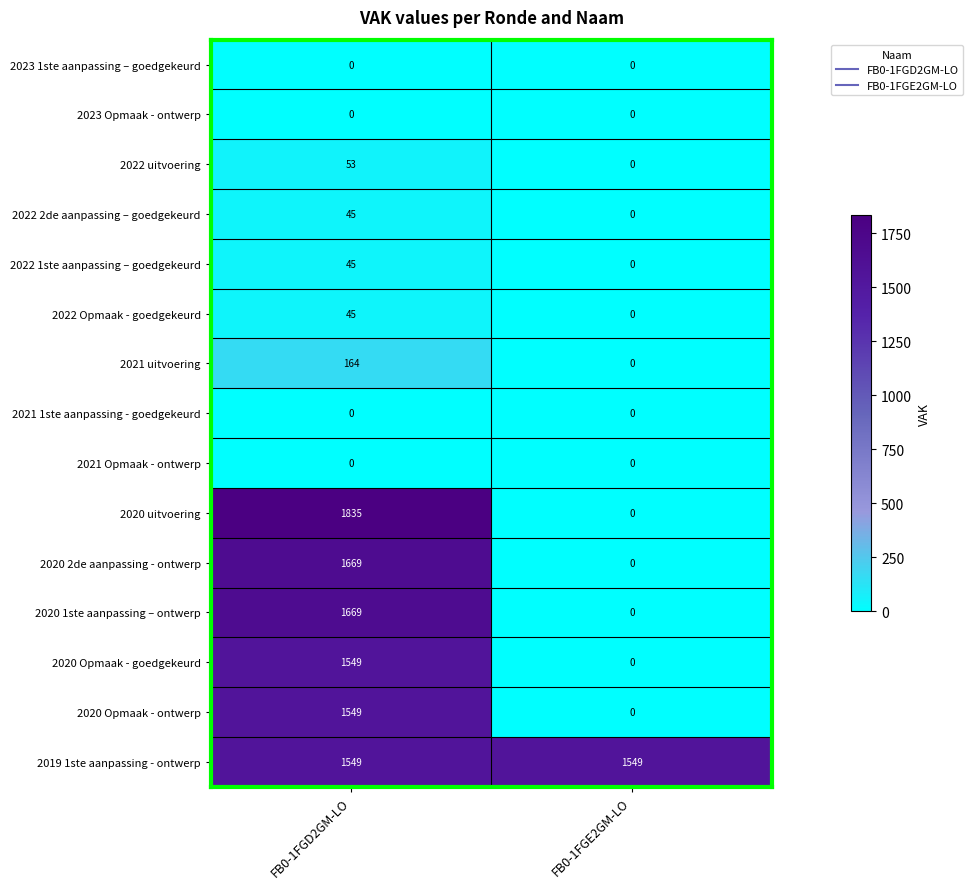

Reading left to right, what are all the values shown in this chart?

2023 1ste aanpassing – goedgekeurd: FB0-1FGD2GM-LO=0	FB0-1FGE2GM-LO=0
2023 Opmaak - ontwerp: FB0-1FGD2GM-LO=0	FB0-1FGE2GM-LO=0
2022 uitvoering: FB0-1FGD2GM-LO=53	FB0-1FGE2GM-LO=0
2022 2de aanpassing – goedgekeurd: FB0-1FGD2GM-LO=45	FB0-1FGE2GM-LO=0
2022 1ste aanpassing – goedgekeurd: FB0-1FGD2GM-LO=45	FB0-1FGE2GM-LO=0
2022 Opmaak - goedgekeurd: FB0-1FGD2GM-LO=45	FB0-1FGE2GM-LO=0
2021 uitvoering: FB0-1FGD2GM-LO=164	FB0-1FGE2GM-LO=0
2021 1ste aanpassing - goedgekeurd: FB0-1FGD2GM-LO=0	FB0-1FGE2GM-LO=0
2021 Opmaak - ontwerp: FB0-1FGD2GM-LO=0	FB0-1FGE2GM-LO=0
2020 uitvoering: FB0-1FGD2GM-LO=1835	FB0-1FGE2GM-LO=0
2020 2de aanpassing - ontwerp: FB0-1FGD2GM-LO=1669	FB0-1FGE2GM-LO=0
2020 1ste aanpassing – ontwerp: FB0-1FGD2GM-LO=1669	FB0-1FGE2GM-LO=0
2020 Opmaak - goedgekeurd: FB0-1FGD2GM-LO=1549	FB0-1FGE2GM-LO=0
2020 Opmaak - ontwerp: FB0-1FGD2GM-LO=1549	FB0-1FGE2GM-LO=0
2019 1ste aanpassing - ontwerp: FB0-1FGD2GM-LO=1549	FB0-1FGE2GM-LO=1549